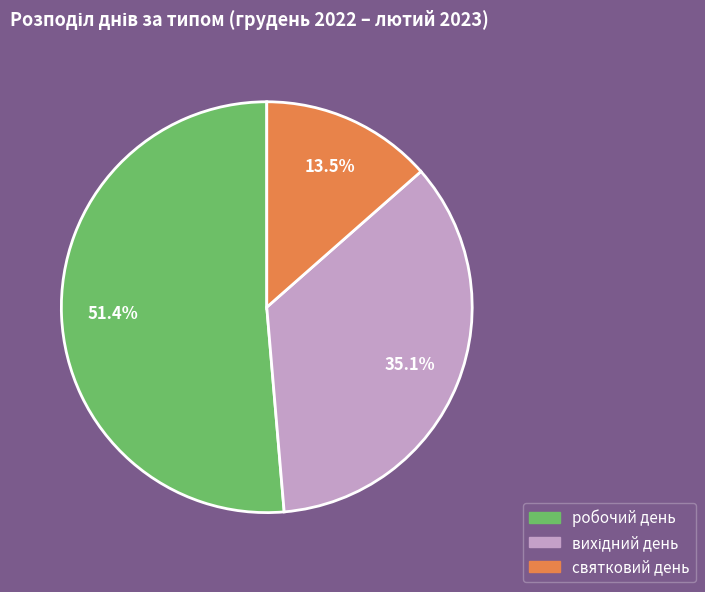

To the nearest percent, what is the average slice percentage?

33%